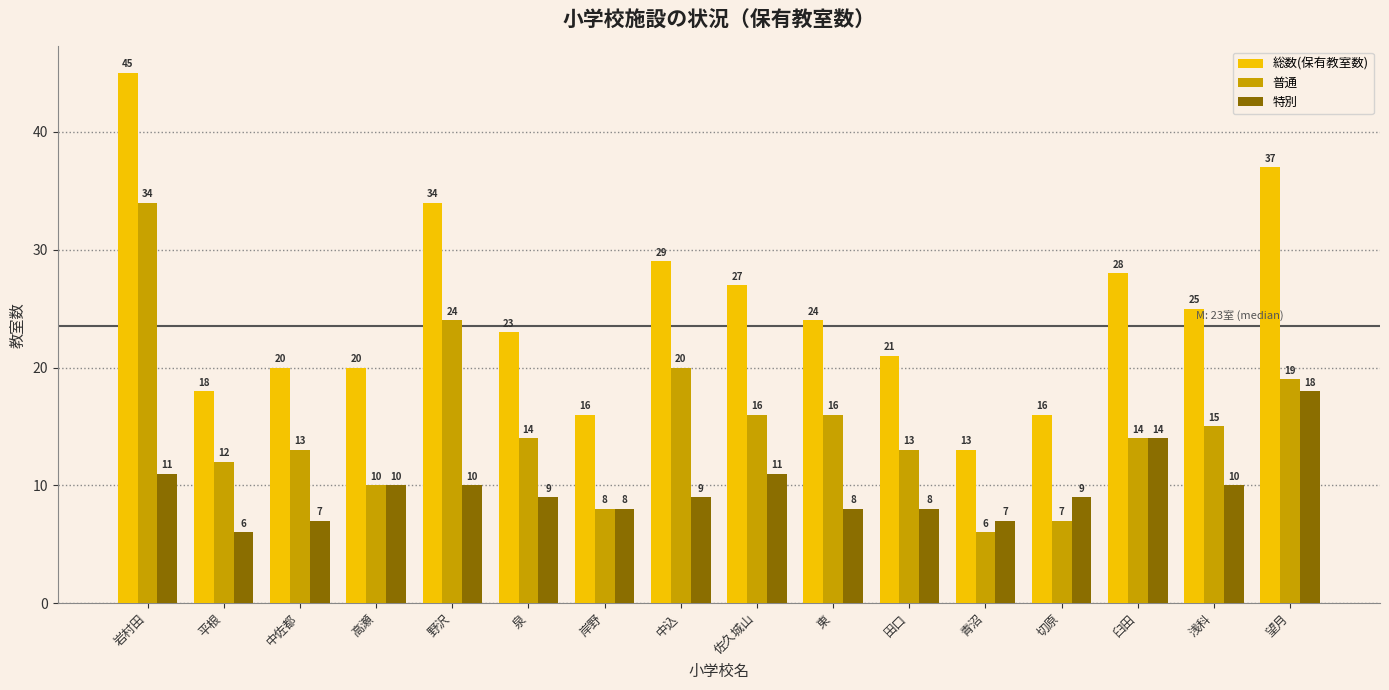

What is the value of the 総数(保有教室数) bar at the 11th from the left?

21